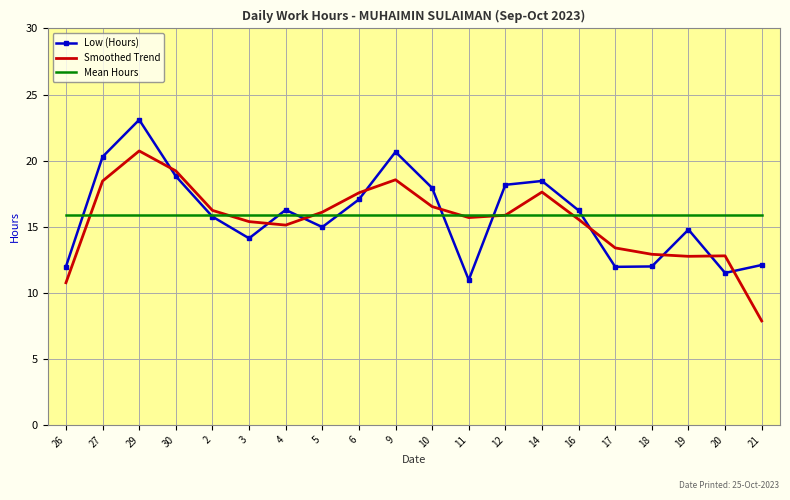

Where do Smoothed Trend and Low (Hours) first cross each other?

29 and 30